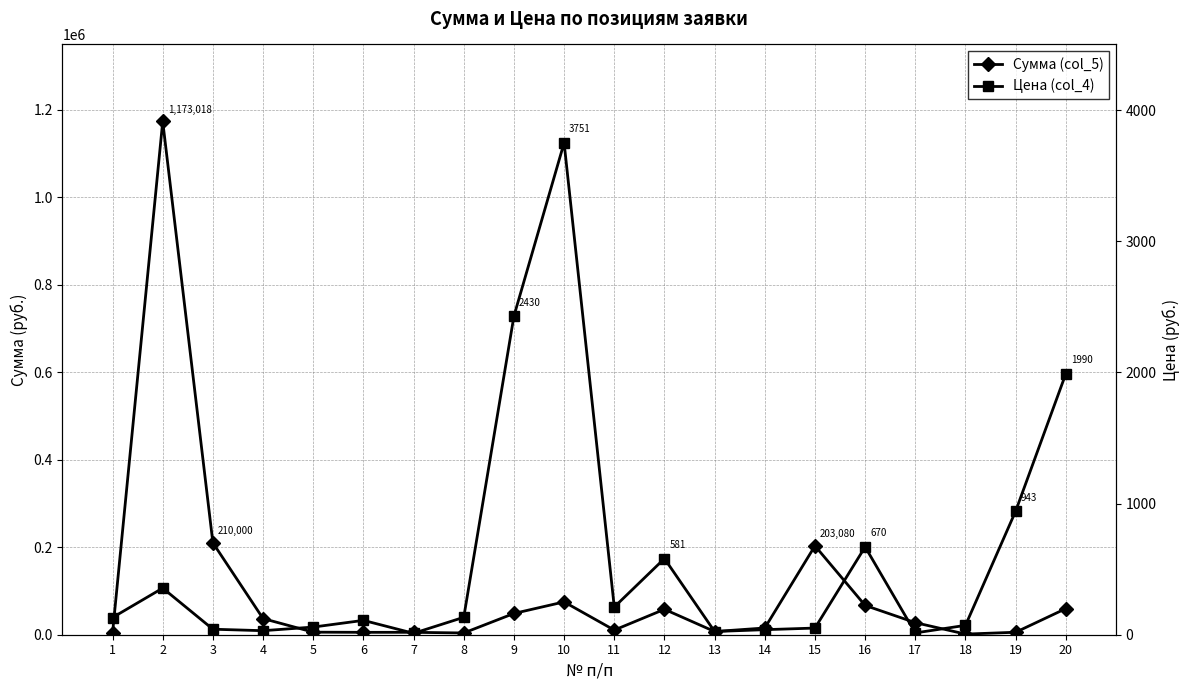

Is this an area chart (filled region under the line)?

No